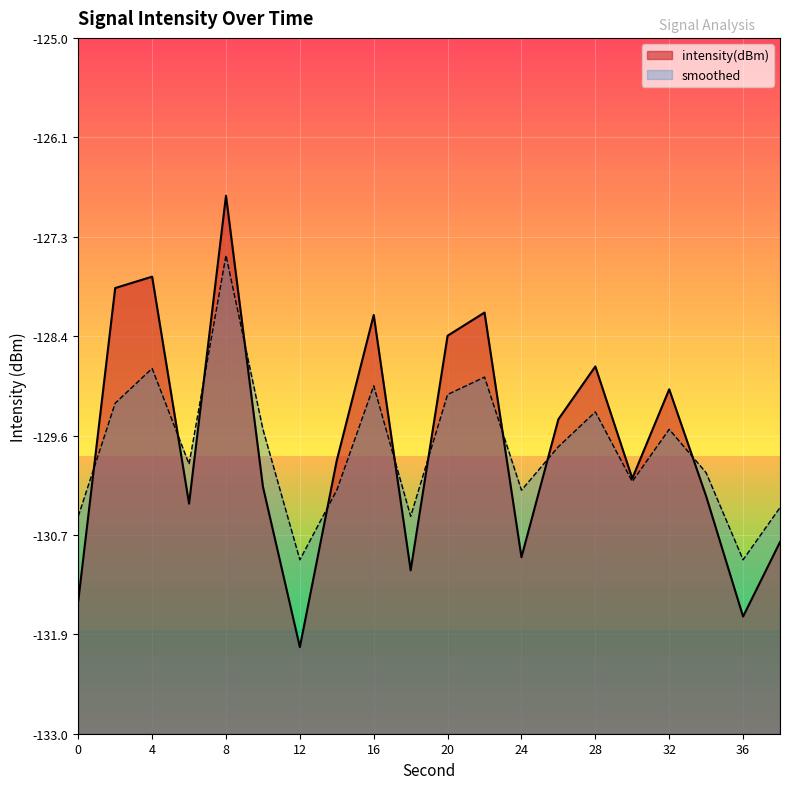

The intensity(dBm) series shows -74.7 at 32. True or false?

False